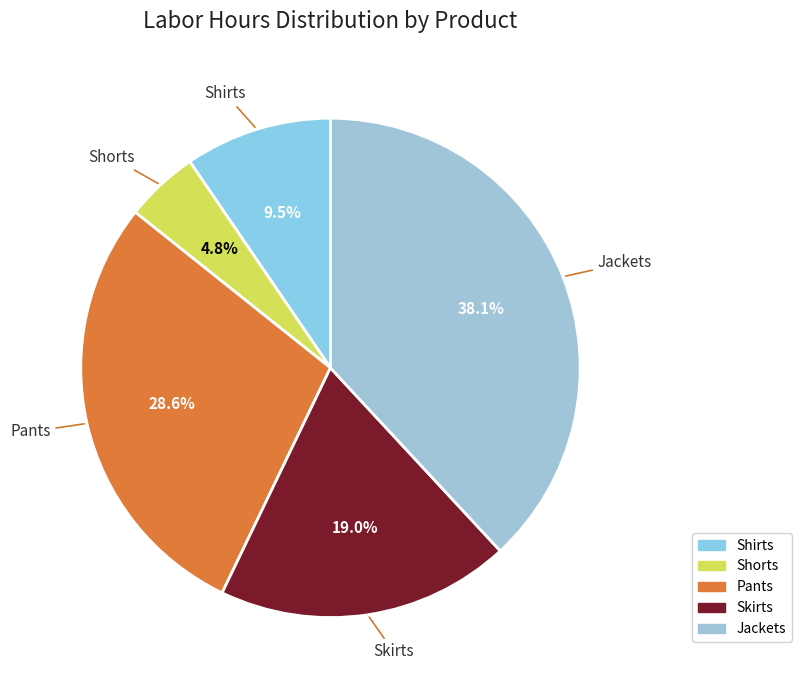

Does Jackets represent more than half of the total?

No